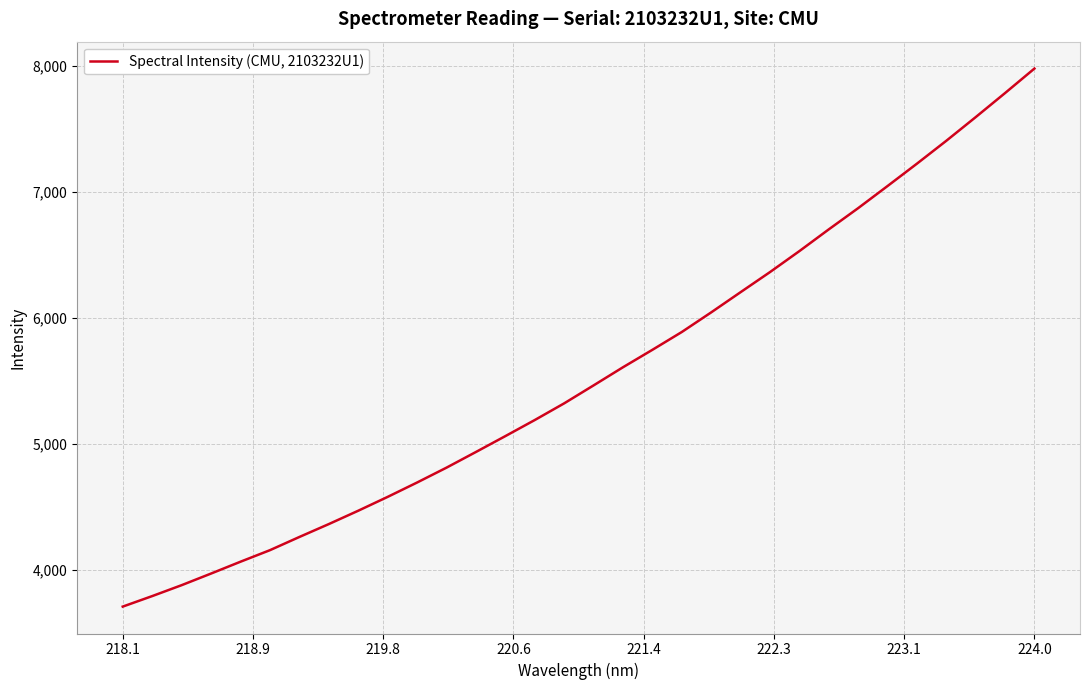

What is the greatest value displayed?

7980.8